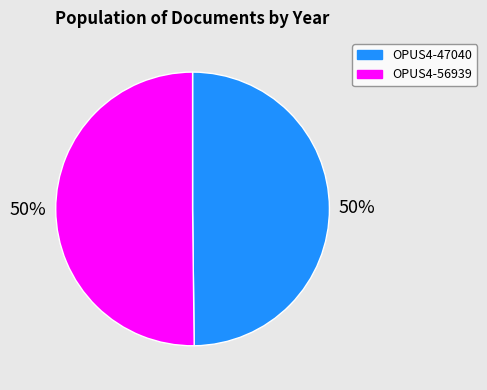

Is the sum of OPUS4-56939 and OPUS4-47040 greater than half?

Yes